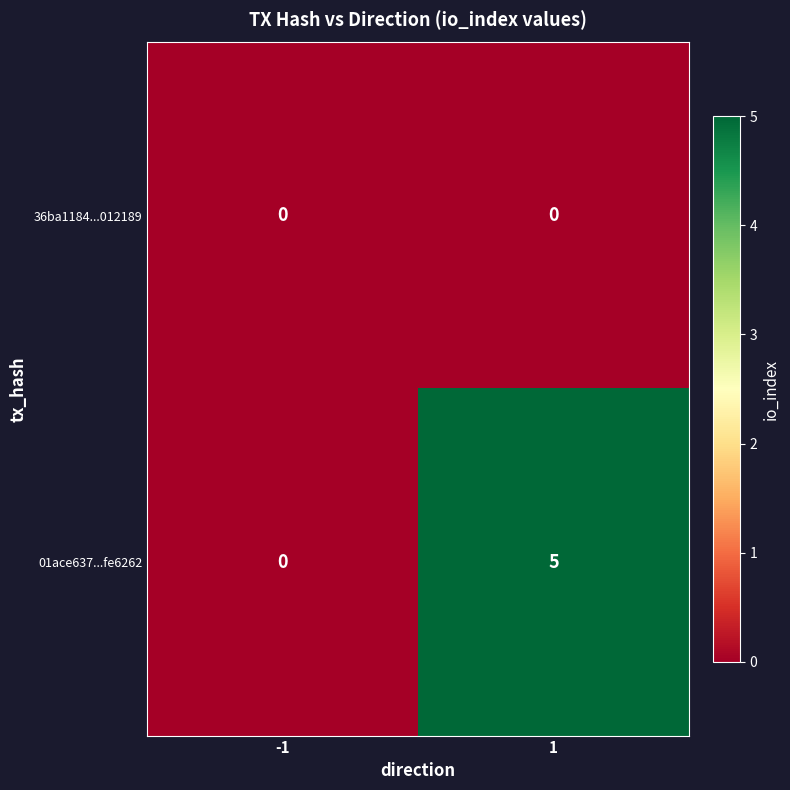

What is the sum of all 01ace637...fe6262 values?

5